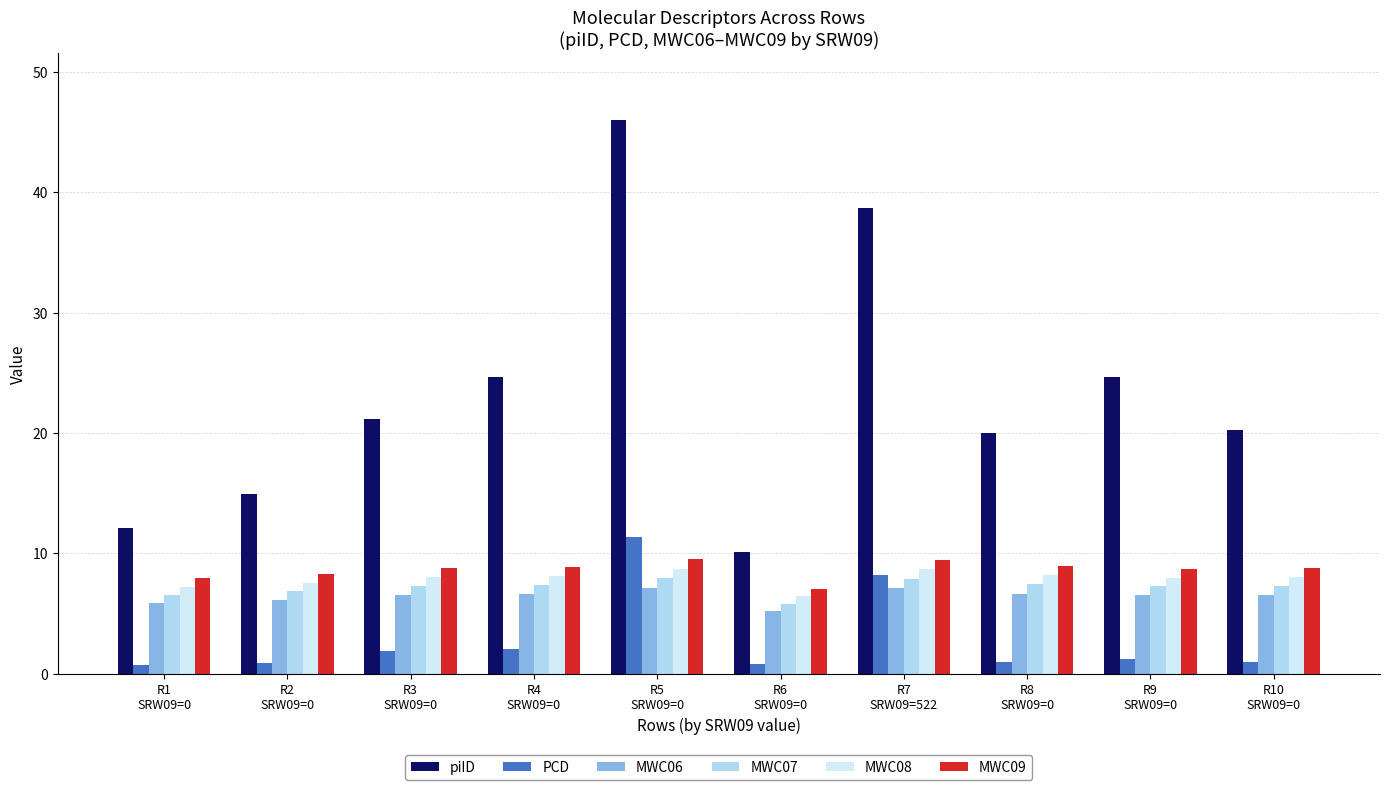

How many categories are shown in the chart?

10